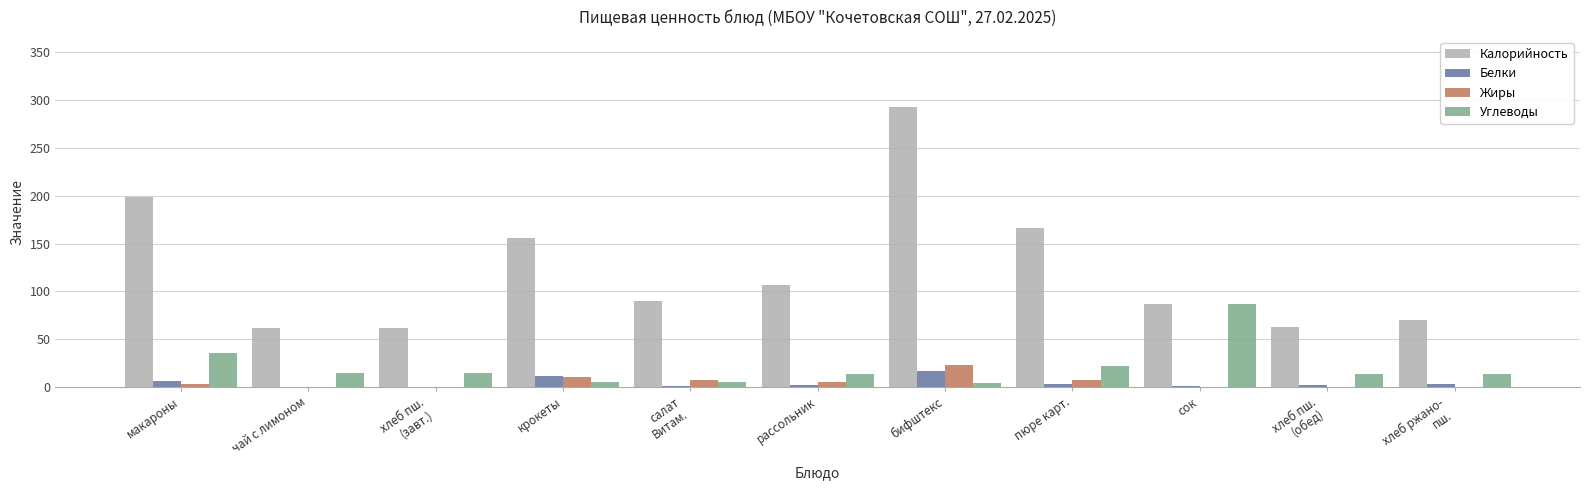

Count the number of categories in the chart.

11